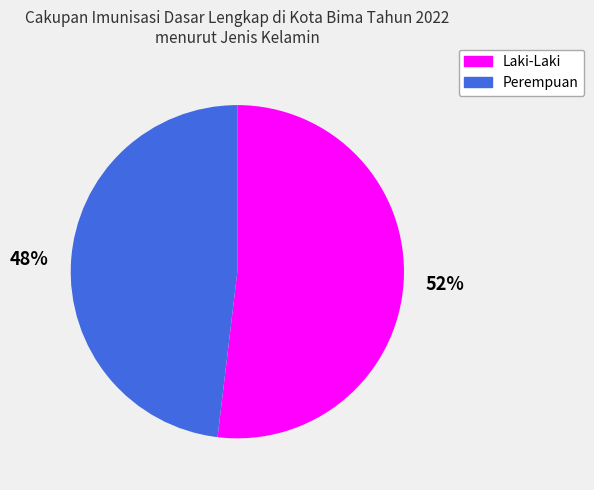

Combined, do Laki-Laki and Perempuan account for over 50%?

Yes